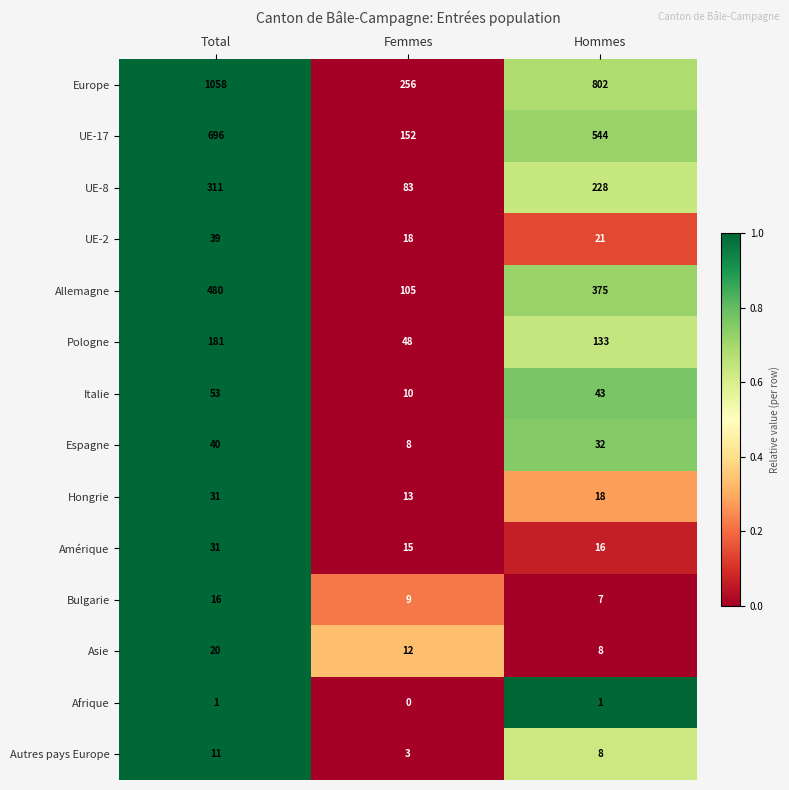

At how many categories does at least one series exceed 0?

3